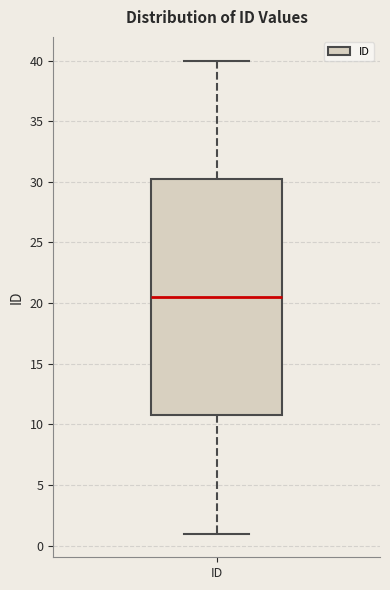

Where does the upper whisker of the box for ID end on the y-axis? The values are not printed on the chart, so give them approximately, as read against the axis.

40.0